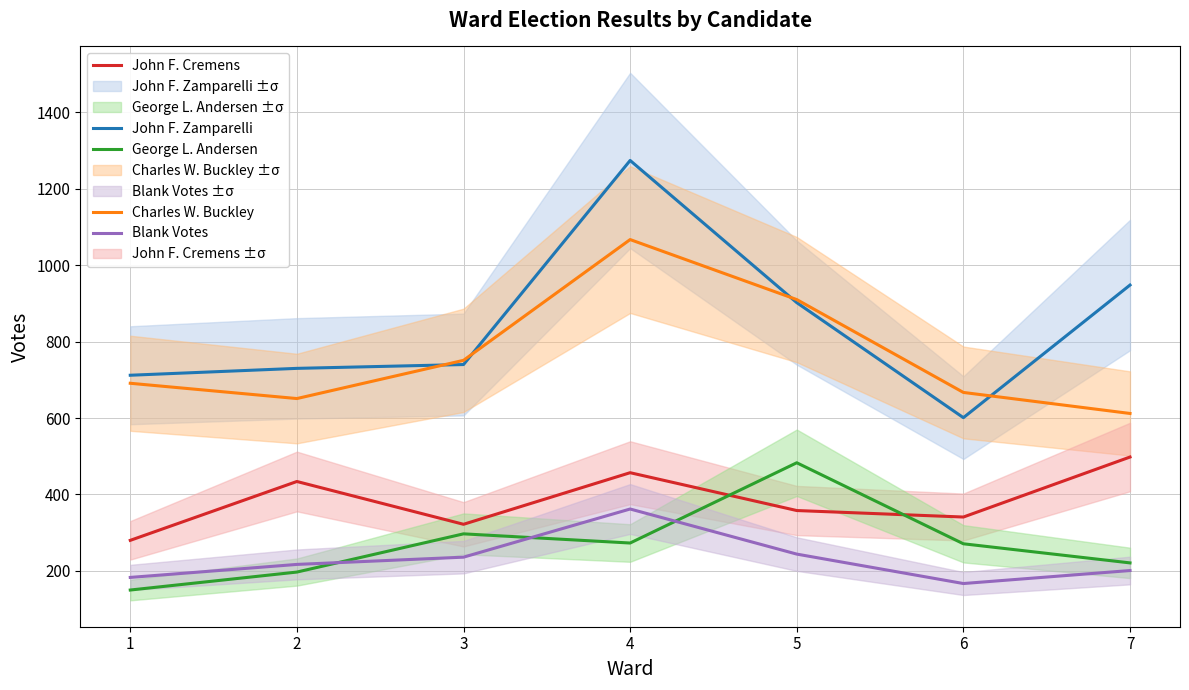

The value of John F. Zamparelli at 7 is 948. True or false?

True